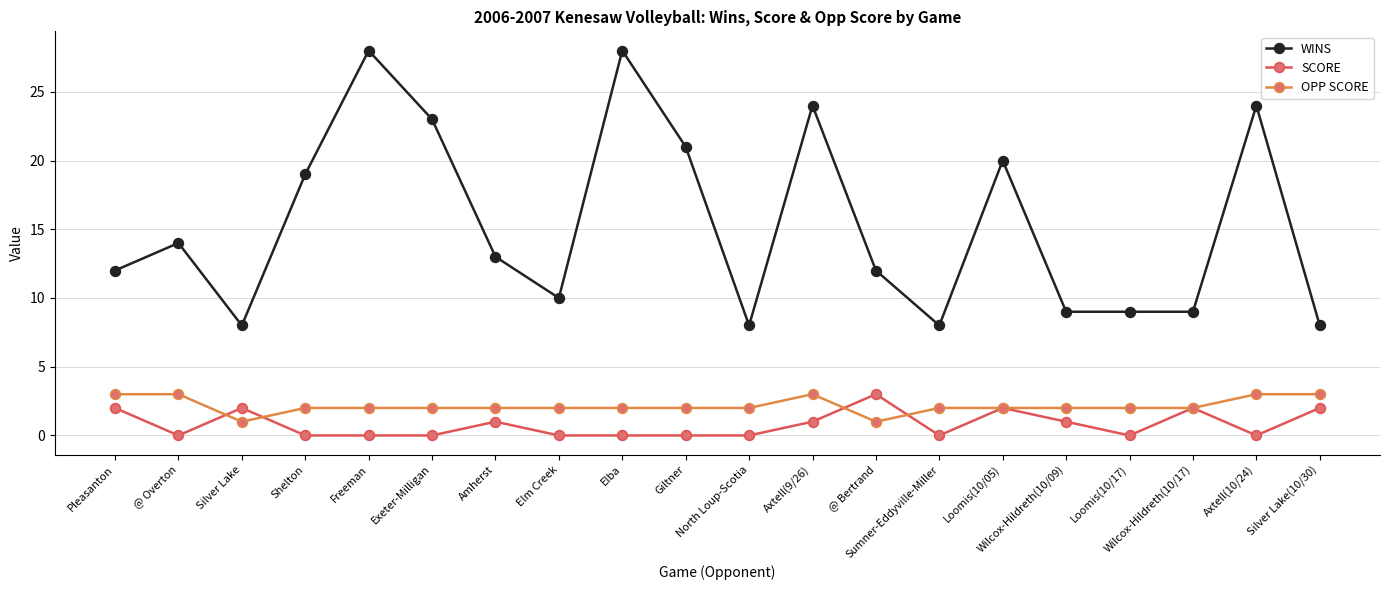

Which series changed the most between Silver Lake and Amherst?

WINS